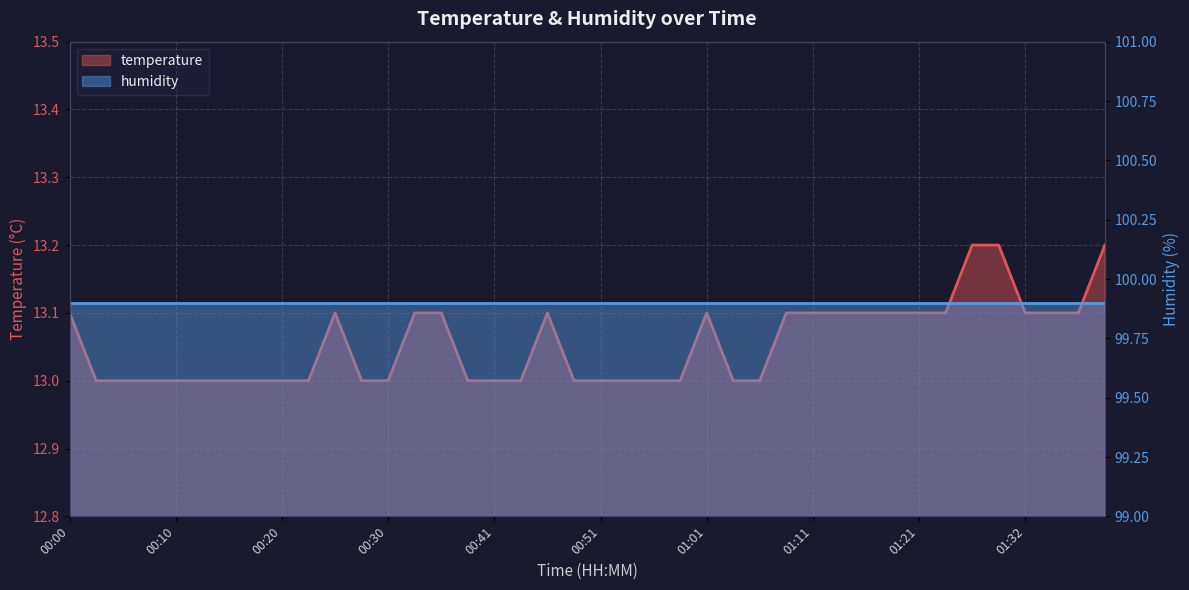

Reading left to right, list all the values displayed in this chart.

00:00=13.1	00:02=13.0	00:05=13.0	00:08=13.0	00:10=13.0	00:13=13.0	00:15=13.0	00:18=13.0	00:20=13.0	00:23=13.0	00:25=13.1	00:28=13.0	00:30=13.0	00:33=13.1	00:36=13.1	00:38=13.0	00:41=13.0	00:43=13.0	00:46=13.1	00:48=13.0	00:51=13.0	00:53=13.0	00:56=13.0	00:59=13.0	01:01=13.1	01:04=13.0	01:06=13.0	01:09=13.1	01:11=13.1	01:14=13.1	01:16=13.1	01:19=13.1	01:21=13.1	01:24=13.1	01:27=13.2	01:29=13.2	01:32=13.1	01:34=13.1	01:37=13.1	01:39=13.2